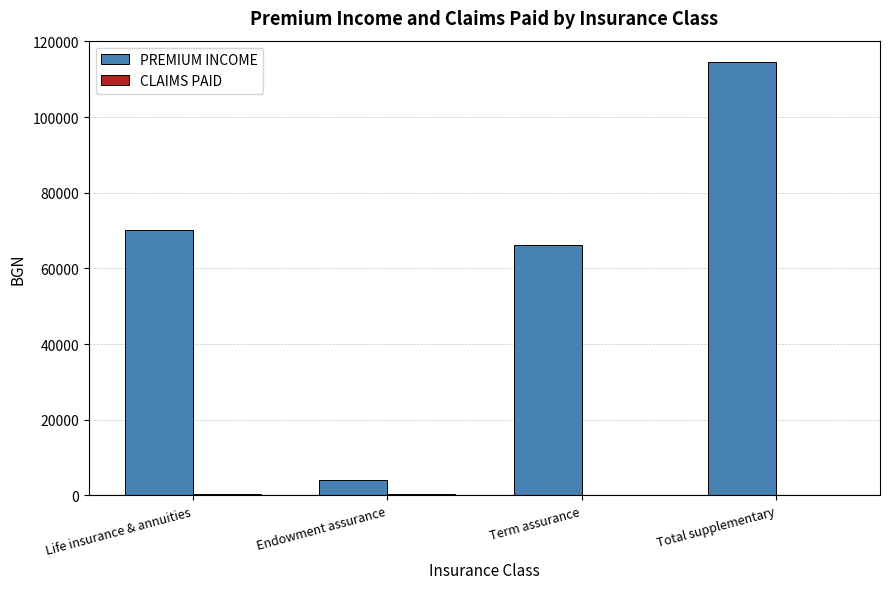

At which category does the chart reach its peak across all series?

Total supplementary